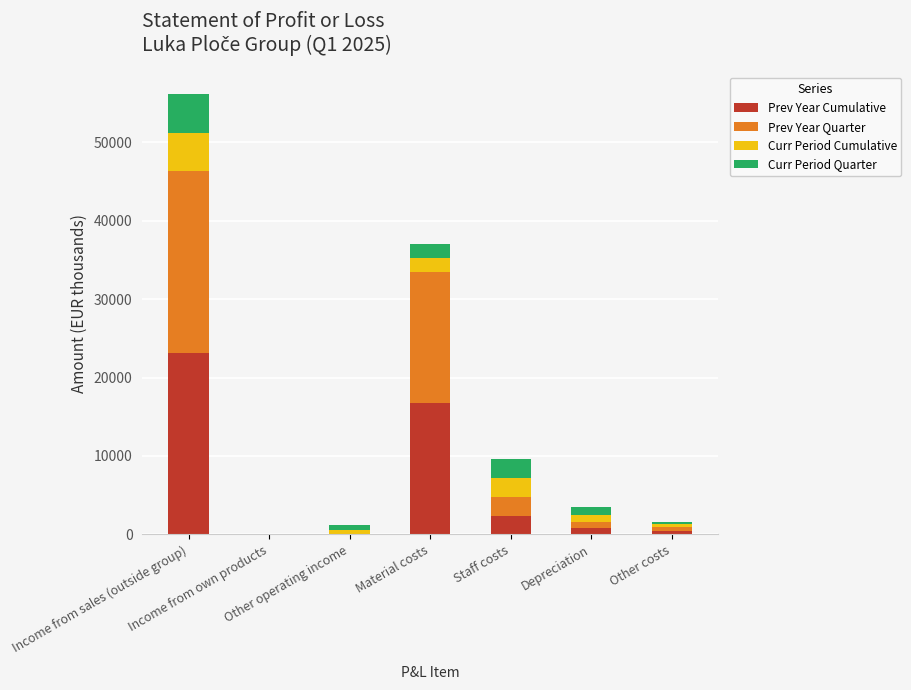

What is the sum of all Prev Year Cumulative values?

43633.0